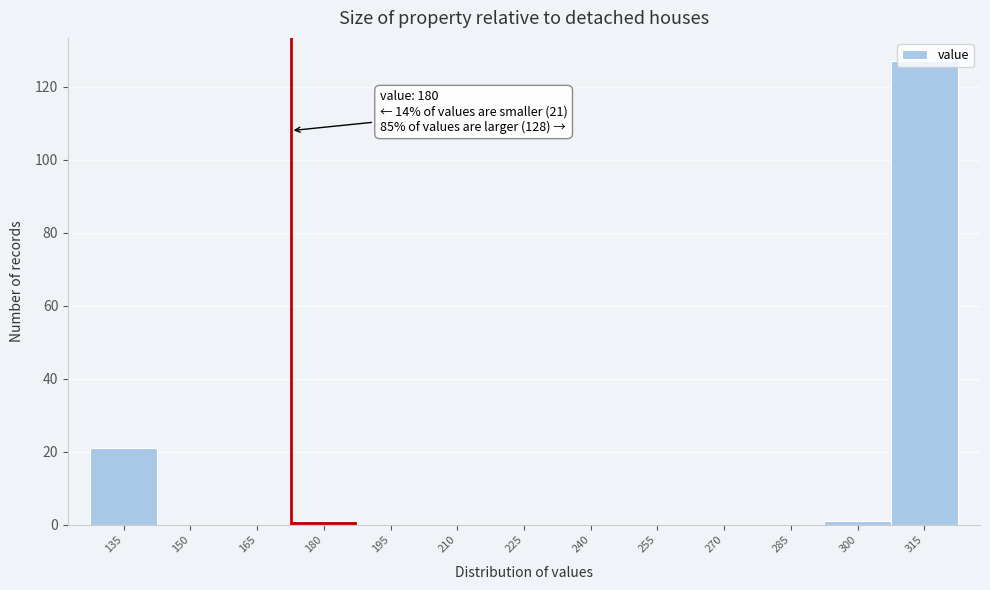

Where is the data nearest to the value 63?

135